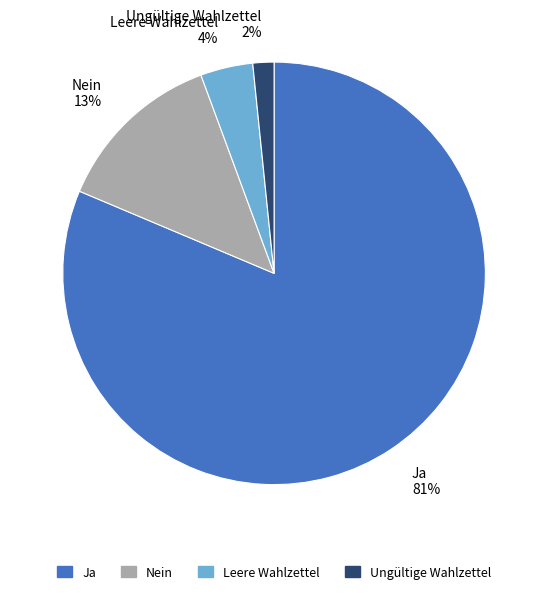

Does any single category account for the majority?

Yes